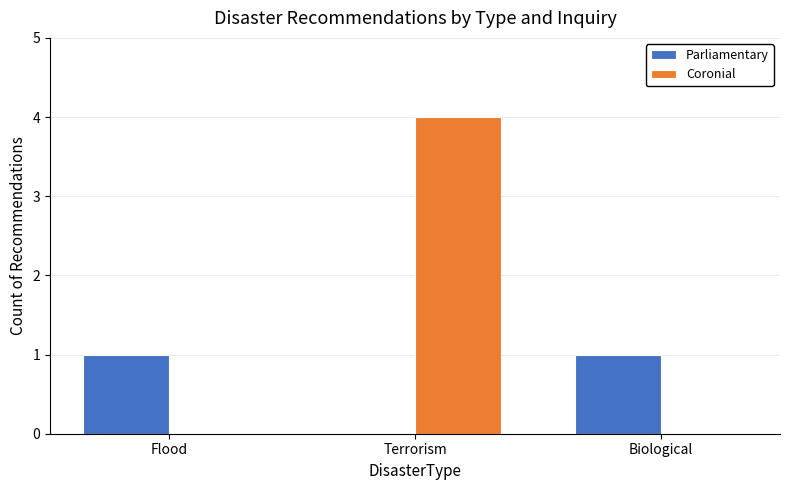

Are the bars grouped side by side (vs. stacked)?

Yes